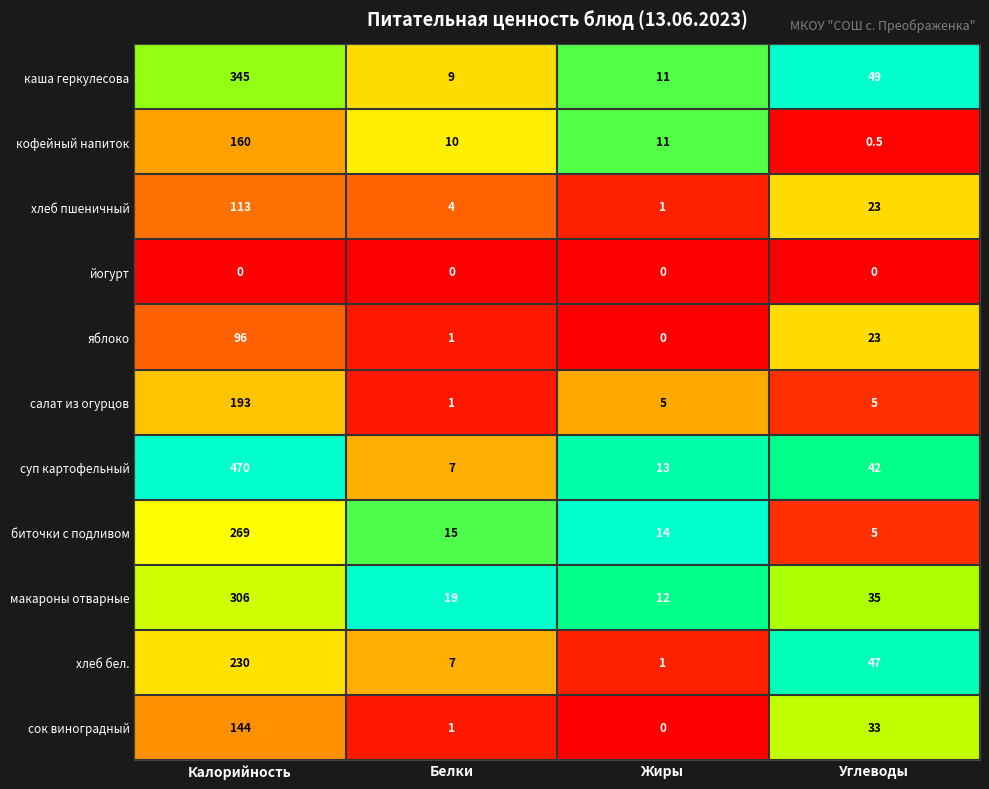

What is the spread (max minus min) of values at Белки?

19.0